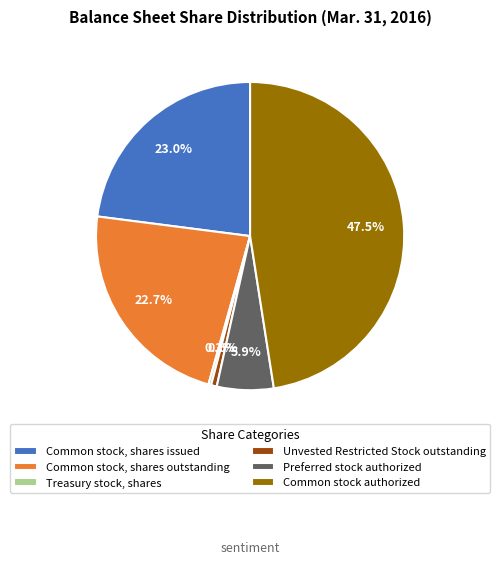

Rank the categories by value from highest to lowest.

Common stock authorized, Common stock, shares issued, Common stock, shares outstanding, Preferred stock authorized, Unvested Restricted Stock outstanding, Treasury stock, shares